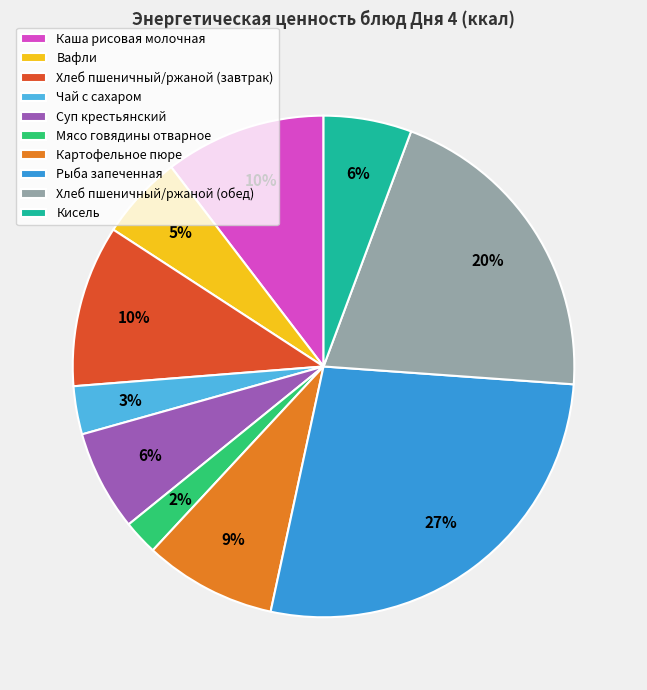

What is the largest slice in the pie chart?

Рыба запеченная